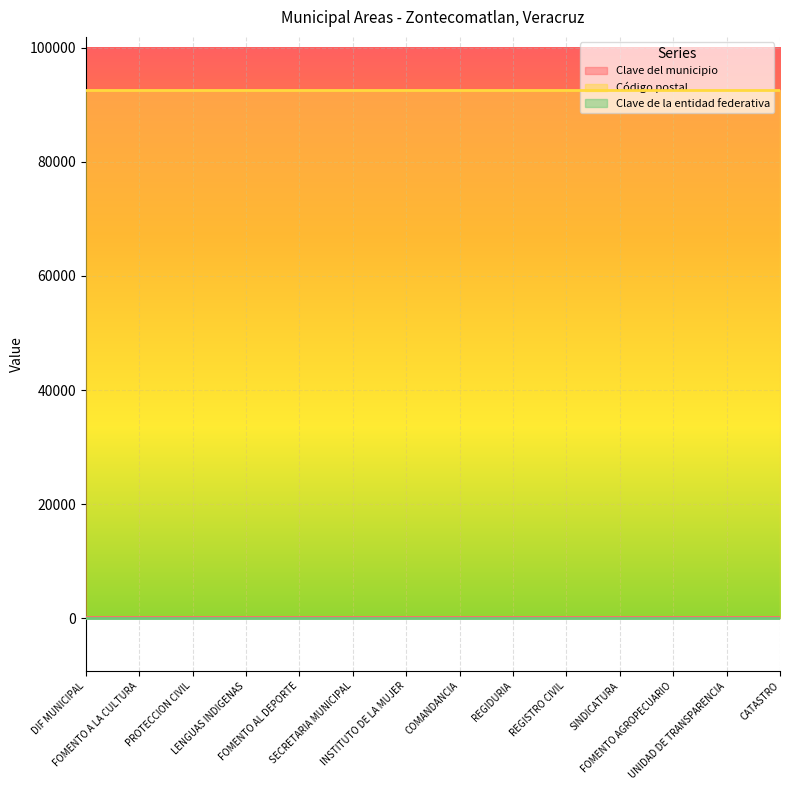

Reading left to right, what are all the values shown in this chart?

Clave del municipio: DIF MUNICIPAL=202	FOMENTO A LA CULTURA=202	PROTECCION CIVIL=202	LENGUAS INDIGENAS=202	FOMENTO AL DEPORTE=202	SECRETARIA MUNICIPAL=202	INSTITUTO DE LA MUJER=202	COMANDANCIA=202	REGIDURIA=202	REGISTRO CIVIL=202	SINDICATURA=202	FOMENTO AGROPECUARIO=202	UNIDAD DE TRANSPARENCIA=202	CATASTRO=202
Código postal: DIF MUNICIPAL=92630	FOMENTO A LA CULTURA=92630	PROTECCION CIVIL=92630	LENGUAS INDIGENAS=92630	FOMENTO AL DEPORTE=92630	SECRETARIA MUNICIPAL=92630	INSTITUTO DE LA MUJER=92630	COMANDANCIA=92630	REGIDURIA=92630	REGISTRO CIVIL=92630	SINDICATURA=92630	FOMENTO AGROPECUARIO=92630	UNIDAD DE TRANSPARENCIA=92630	CATASTRO=92630
Clave de la entidad federativa: DIF MUNICIPAL=30	FOMENTO A LA CULTURA=30	PROTECCION CIVIL=30	LENGUAS INDIGENAS=30	FOMENTO AL DEPORTE=30	SECRETARIA MUNICIPAL=30	INSTITUTO DE LA MUJER=30	COMANDANCIA=30	REGIDURIA=30	REGISTRO CIVIL=30	SINDICATURA=30	FOMENTO AGROPECUARIO=30	UNIDAD DE TRANSPARENCIA=30	CATASTRO=30